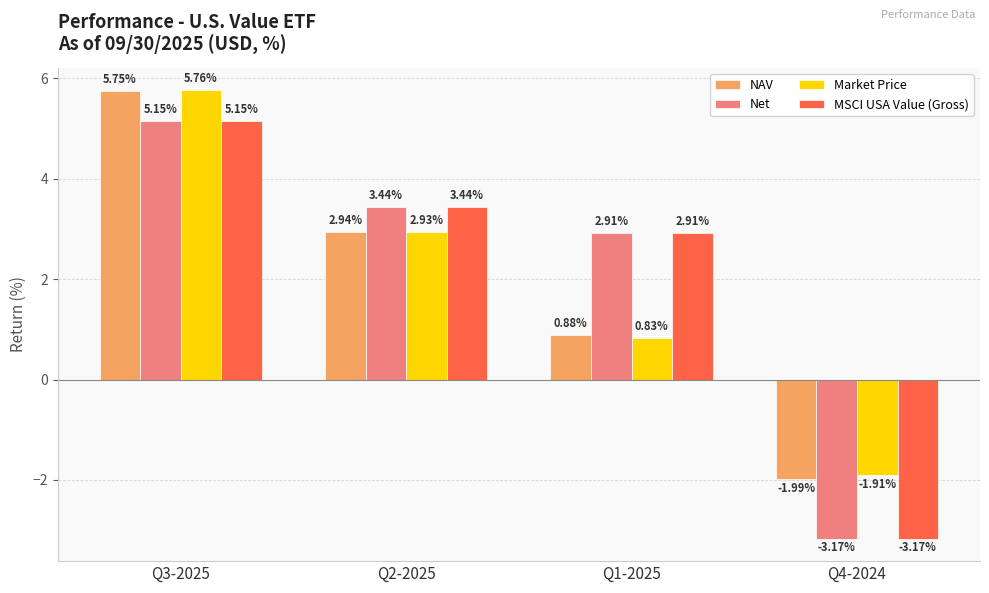

What position from the right is Q1-2025?

2